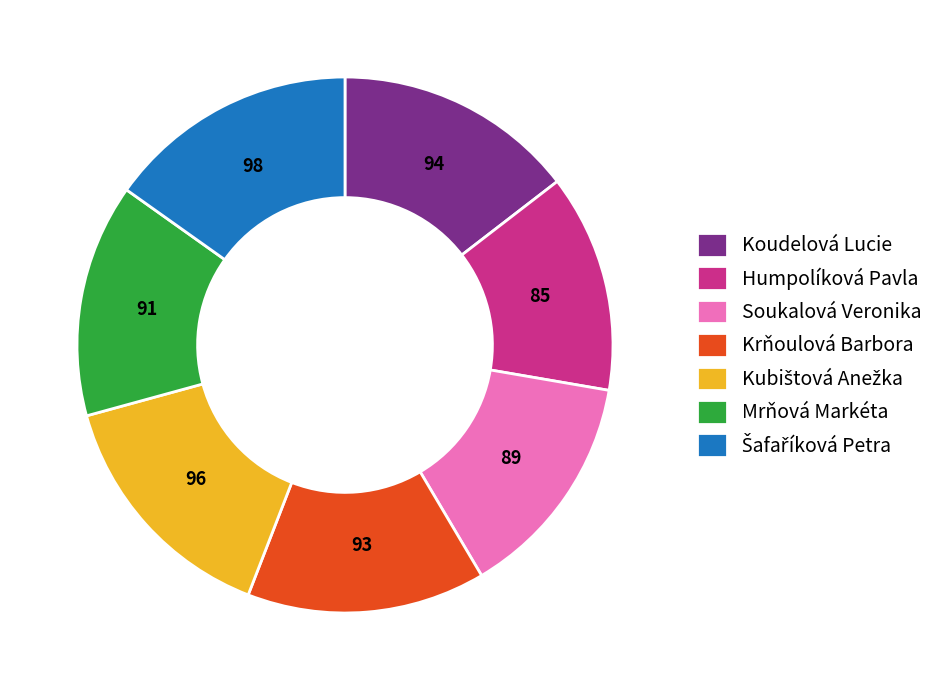

Is there a majority slice in this chart?

No